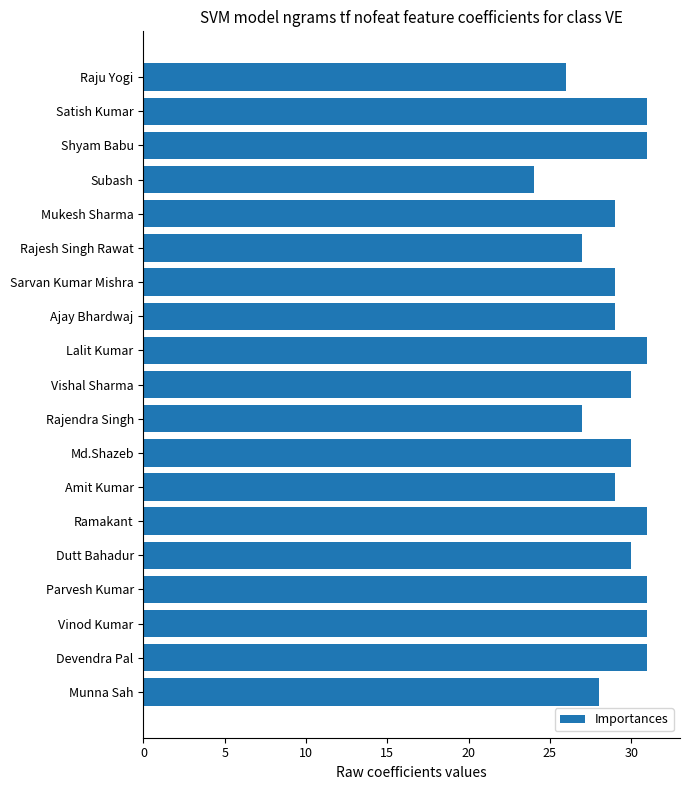

Count the number of data series in this chart.

1